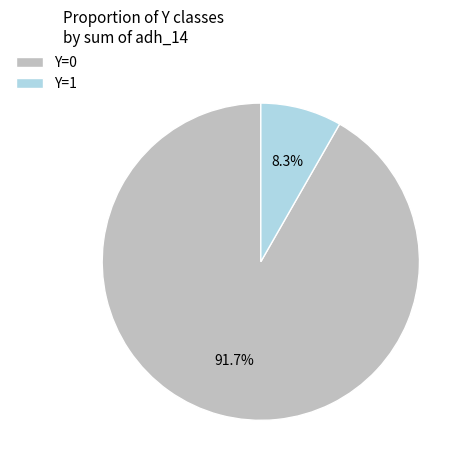

What is the majority slice?

Y=0